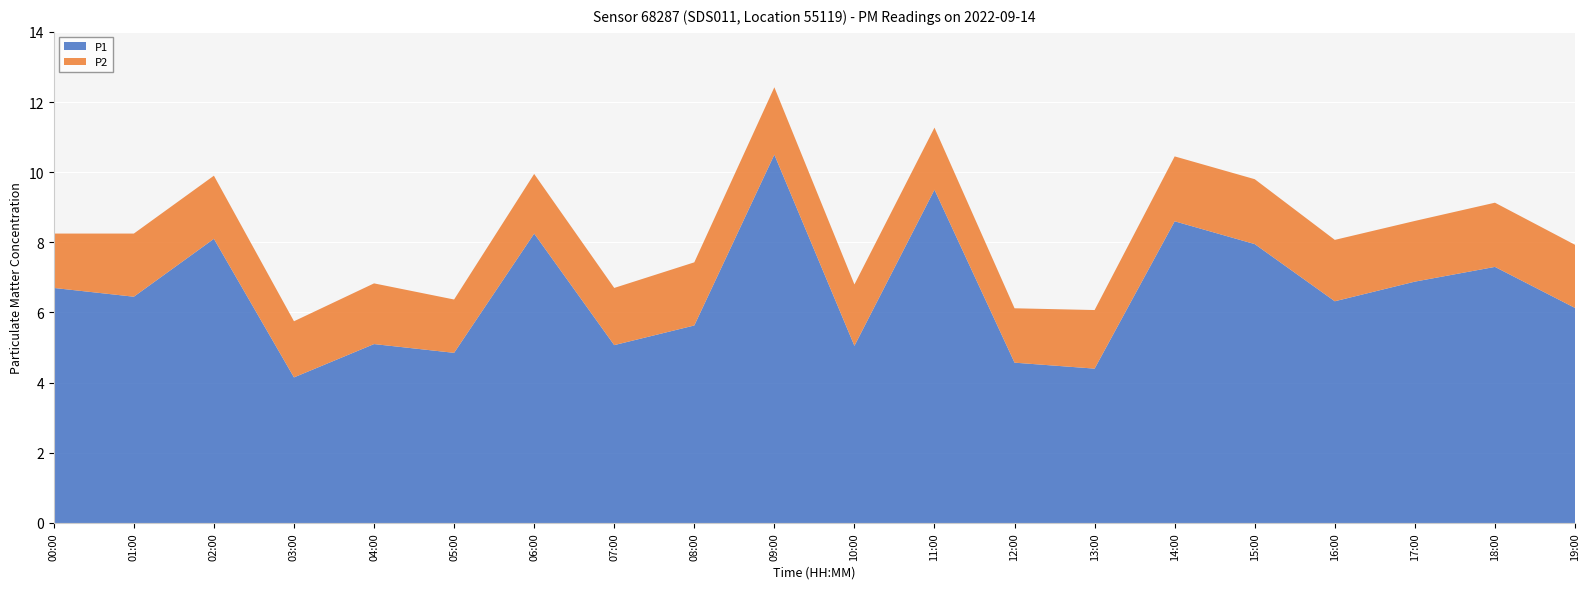

What is the difference between the second highest and second lowest values in the P1 series?

5.1